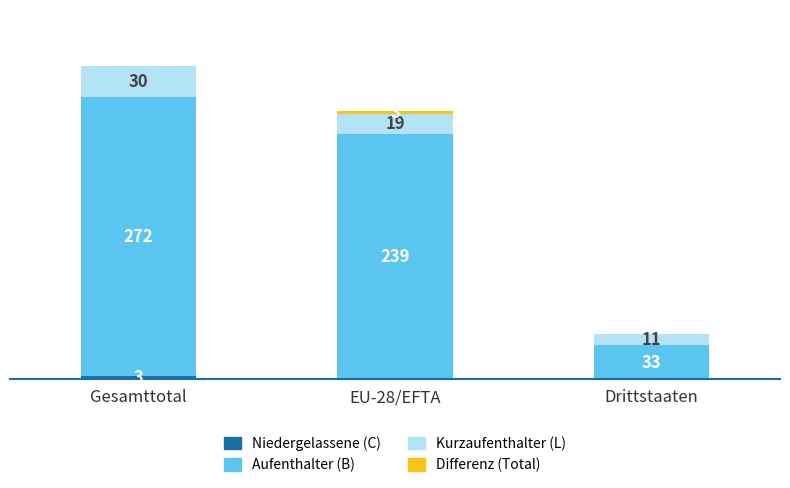

At which category is the sum across all series the highest?

Gesamttotal